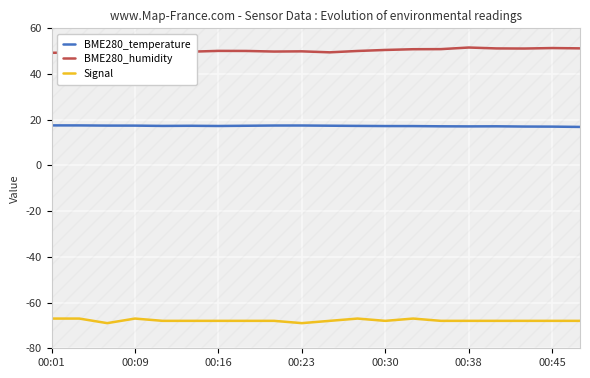

Rank the series by their maximum value, from lowest to highest.

Signal, BME280_temperature, BME280_humidity